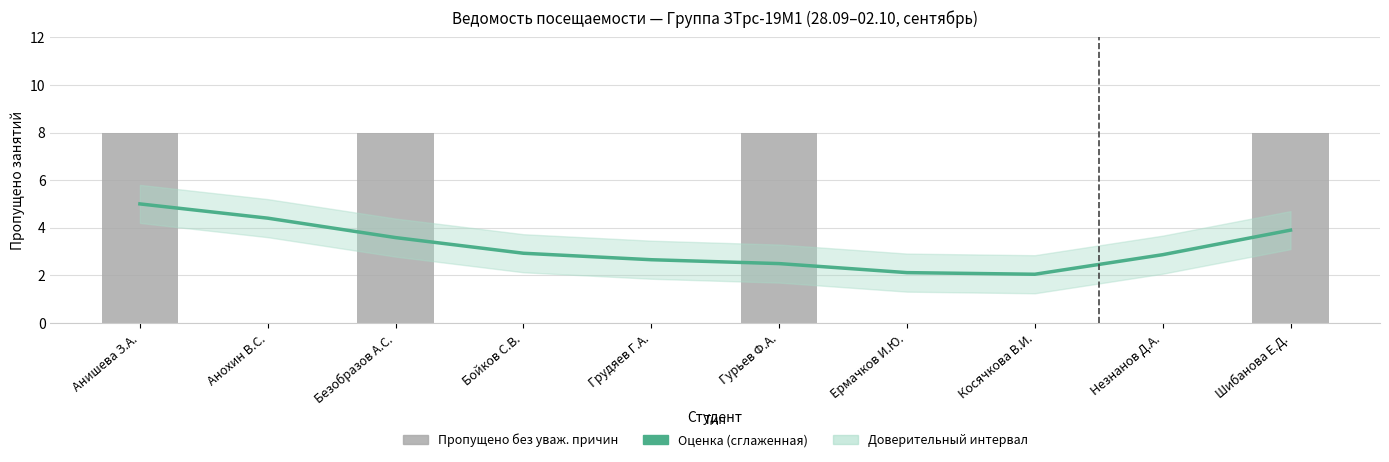

At how many categories does at least one series exceed 7?

4